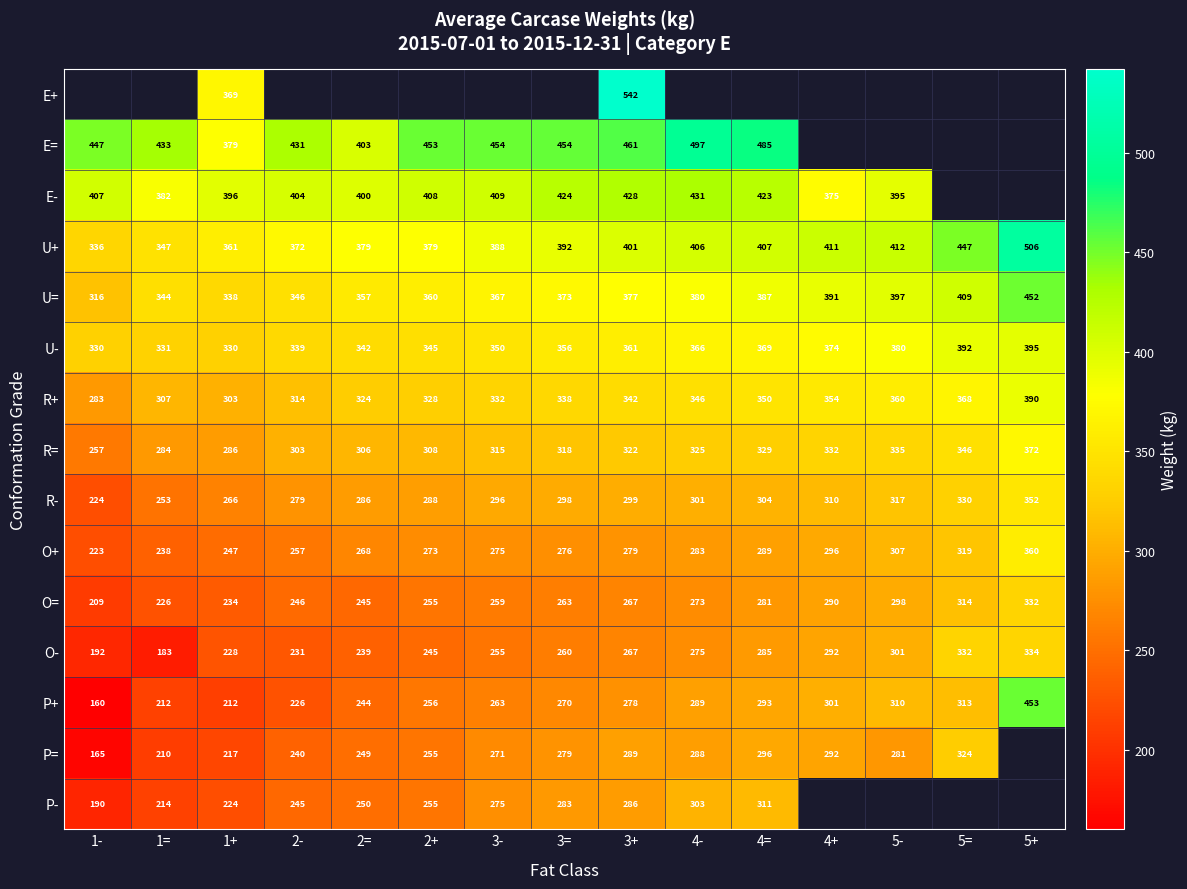

The value of E= at 1+ is 618.4. True or false?

False